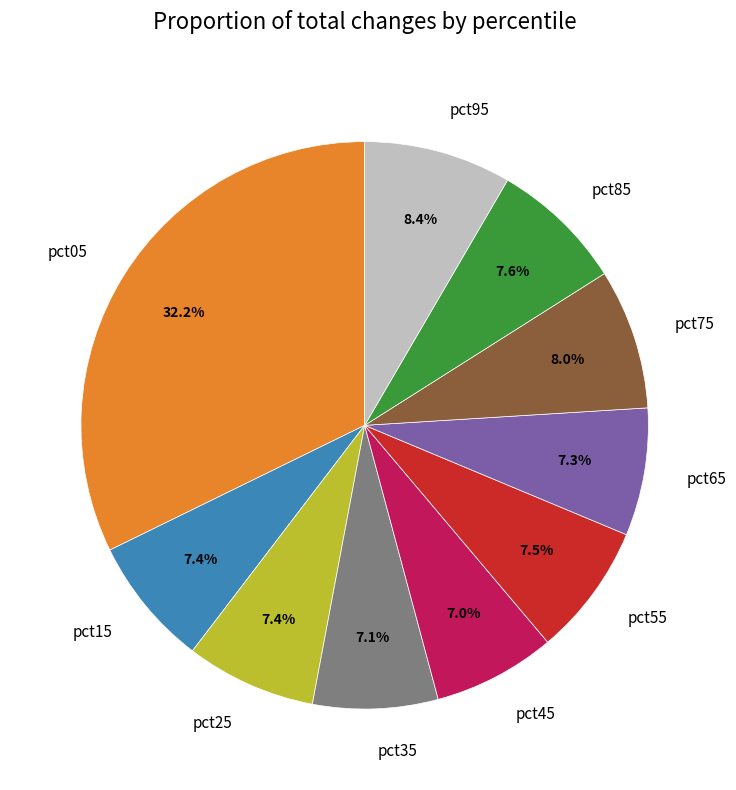

Is the sum of pct85 and pct65 greater than half?

No